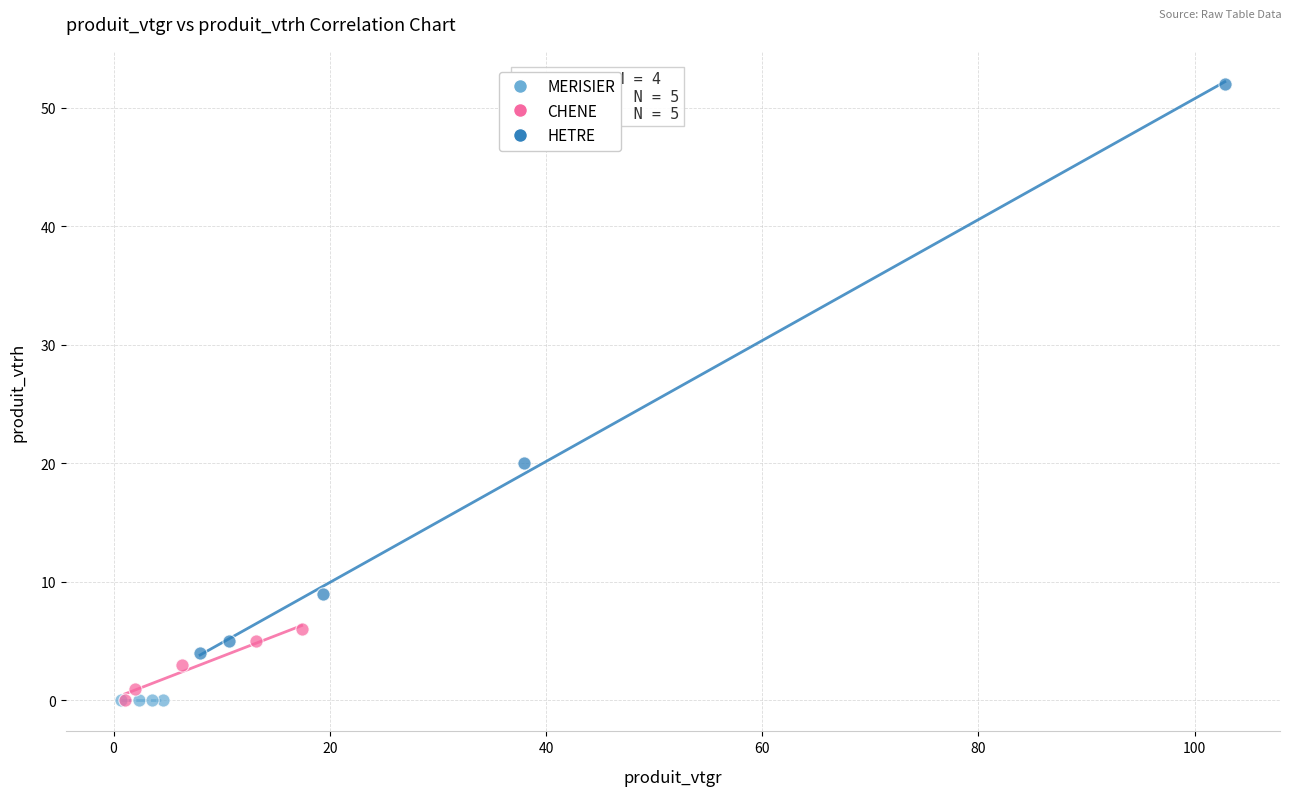

Which series reaches the maximum Y coordinate?

HETRE